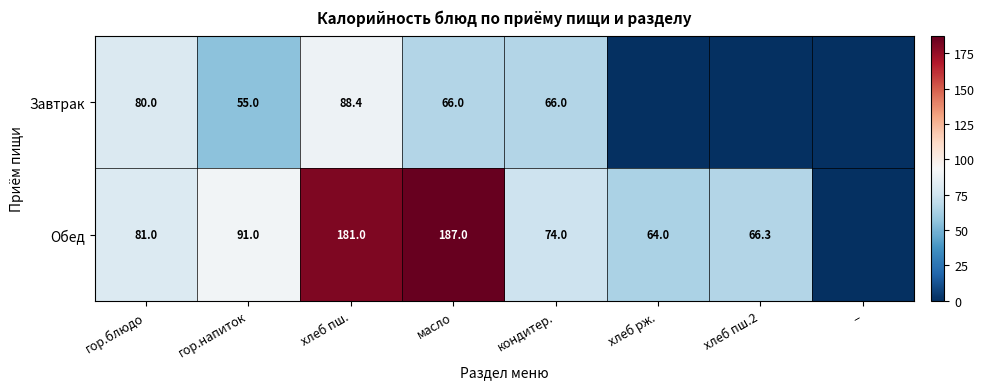

At хлеб пш., list the series in order from largest to smallest.

Обед, Завтрак